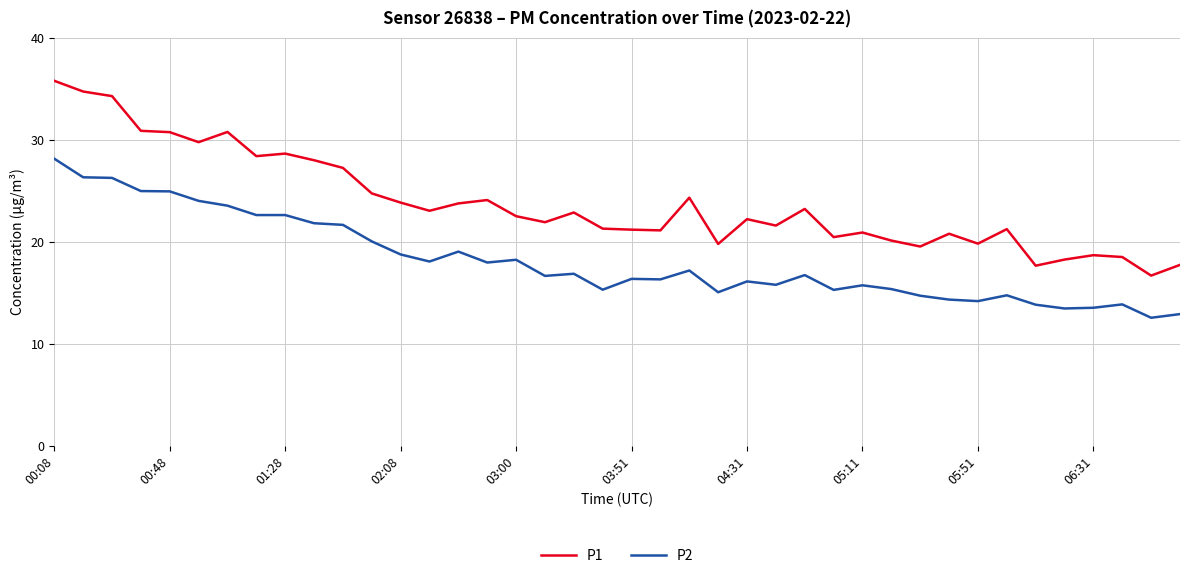

Which series has the largest total across all categories?

P1